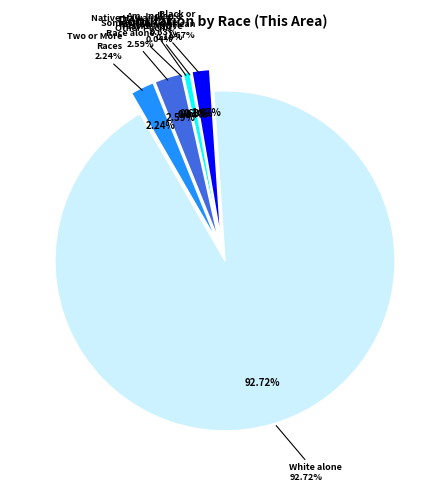

Rank the categories by value from highest to lowest.

White alone, Some Other Race alone, Two or More Races, Black or African American alone, Asian alone, American Indian and Alaska Native, Native Hawaiian and Other Pacific